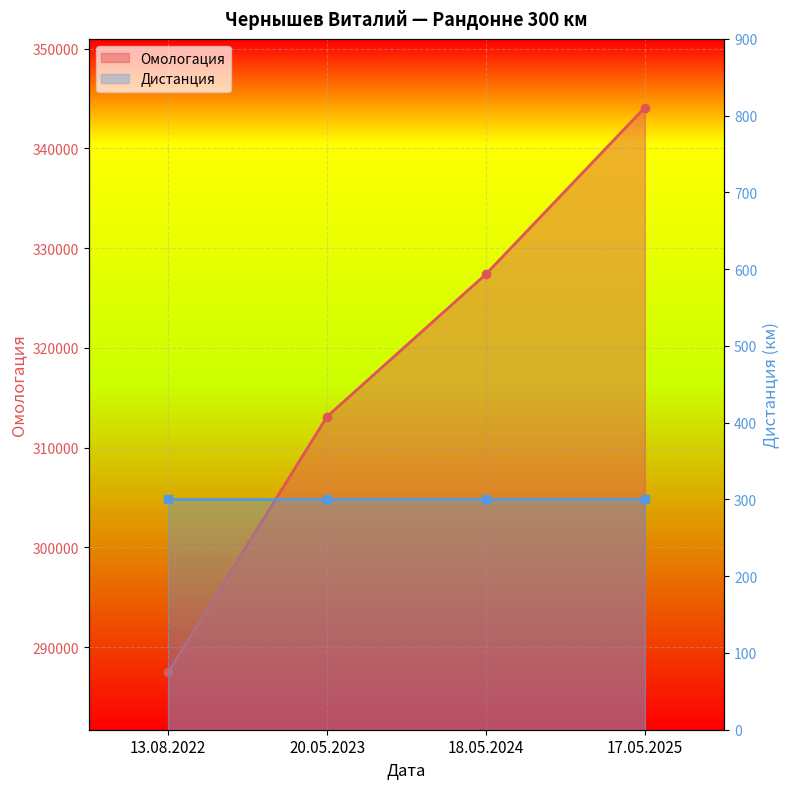

What is the label of the 3rd point from the right?

20.05.2023